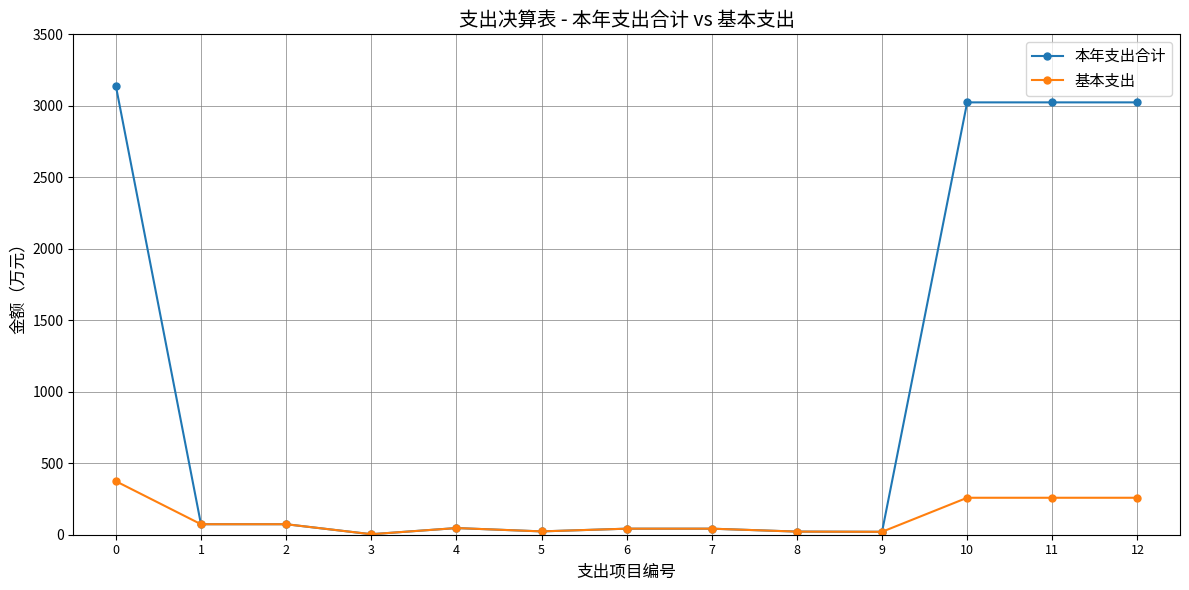

What is the maximum value shown in the chart?

3139.8